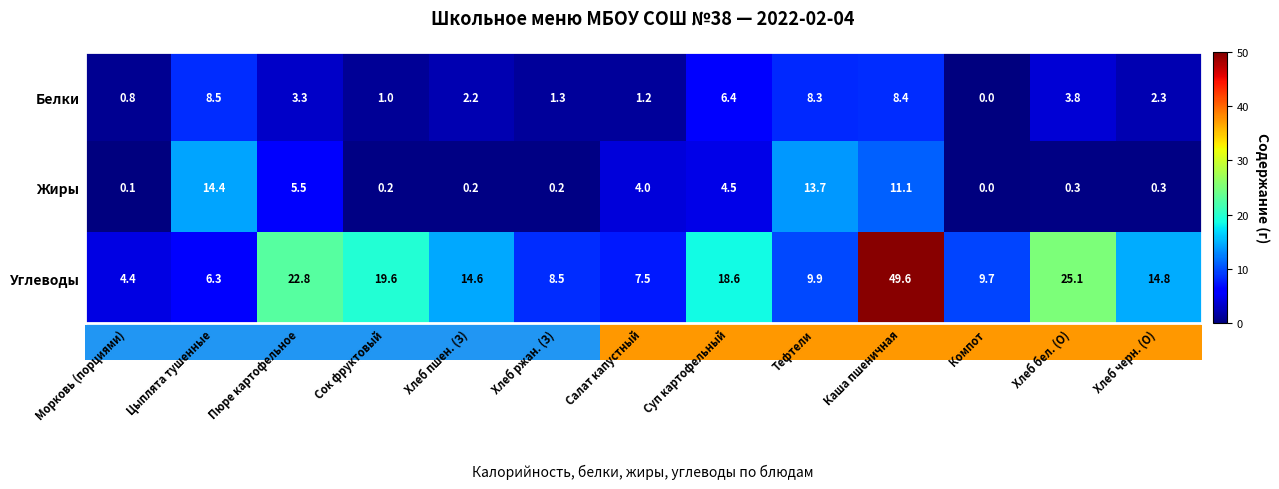

Which label corresponds to the smallest value in the chart?

Компот